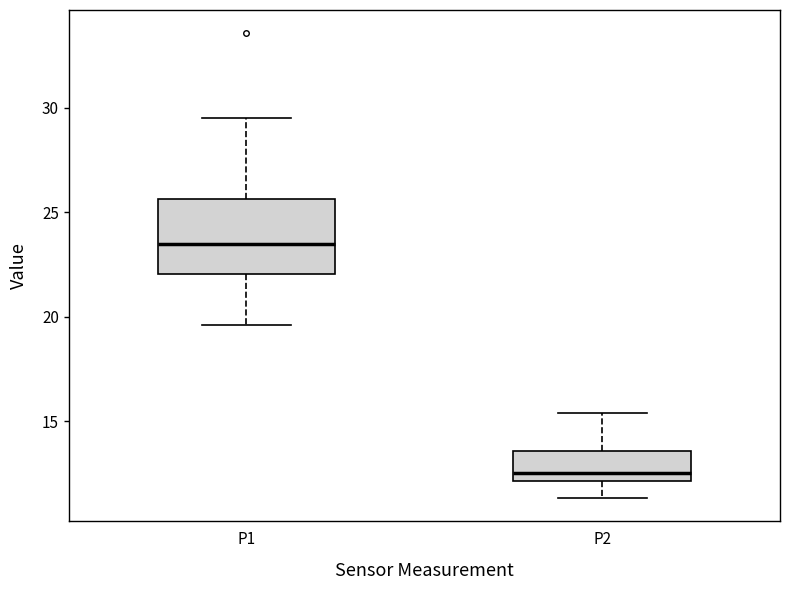

Reading left to right, transcribe this box plot: for each box, give where its median line is, the range the box spans, and where its two whiskers end, as read against the y-axis. The values are not printed on the chart, so give them approximately, as read against the axis.

P1: median 23.5, box 22.0 to 25.5, whiskers 19.5 to 29.5
P2: median 12.5, box 12.0 to 13.5, whiskers 11.5 to 15.5